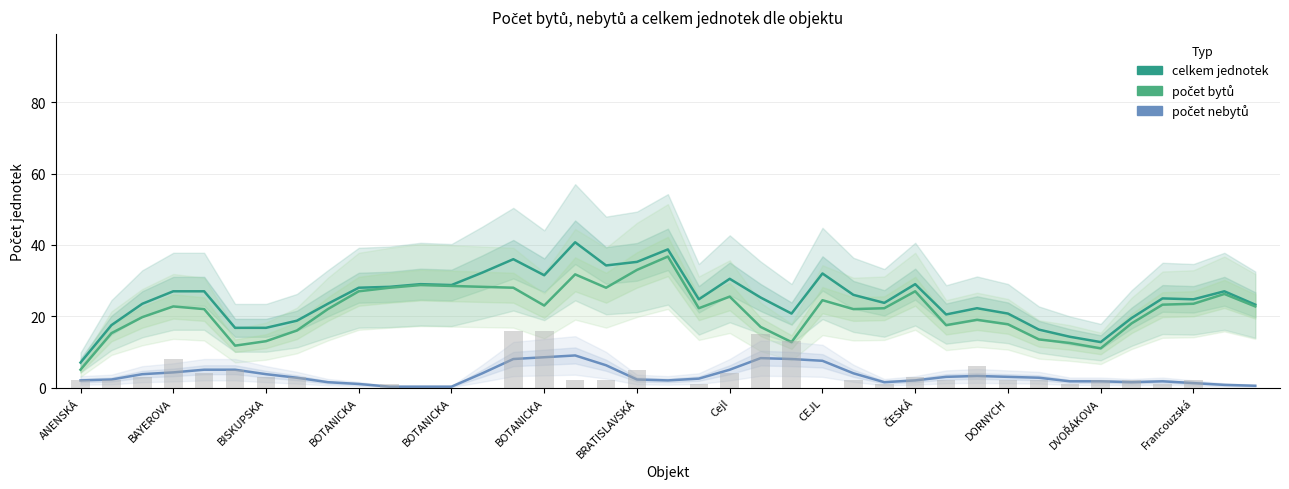

Reading right to left, transcribe all the data shown in this chart.

celkem jednotek: 23.2	27.0	24.8	25.0	19.5	12.8	14.2	16.2	20.8	22.2	20.5	29.0	23.8	26.0	32.0	20.8	25.2	30.5	24.8	38.8	35.2	34.2	40.8	31.5	36.0	32.2	28.8	29.0	28.2	28.0	23.5	18.8	16.8	16.8	27.0	27.0	23.5	17.5	7.0
počet bytů: 22.8	26.2	23.5	23.2	18.0	11.0	12.5	13.5	17.8	19.0	17.5	27.0	22.2	22.0	24.5	12.8	17.0	25.5	22.2	36.8	33.0	28.0	31.8	23.0	28.0	28.2	28.5	28.8	28.0	27.0	22.0	16.0	13.0	11.8	22.0	22.8	19.8	15.2	5.0
počet nebytů: 0.5	0.8	1.2	1.8	1.5	1.8	1.8	2.8	3.0	3.2	3.0	2.0	1.5	4.0	7.5	8.0	8.2	5.0	2.5	2.0	2.2	6.2	9.0	8.5	8.0	4.0	0.2	0.2	0.2	1.0	1.5	2.8	3.8	5.0	5.0	4.2	3.8	2.2	2.0